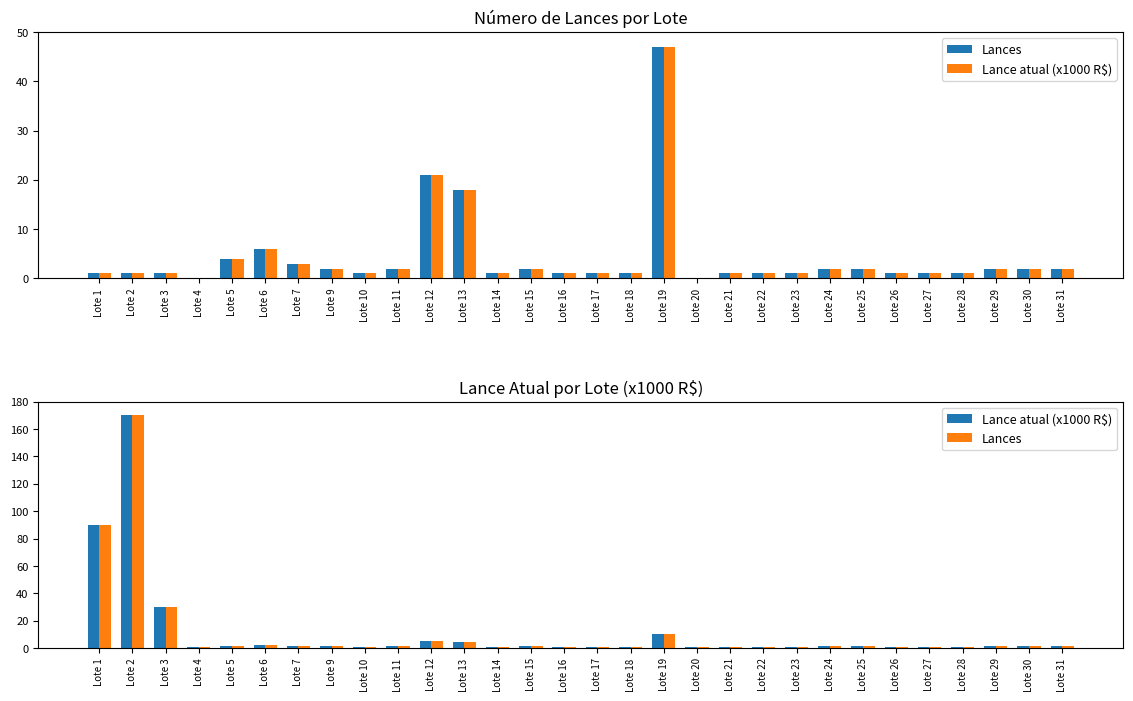

What is the value of the Lances bar at the 7th from the left?

1.4